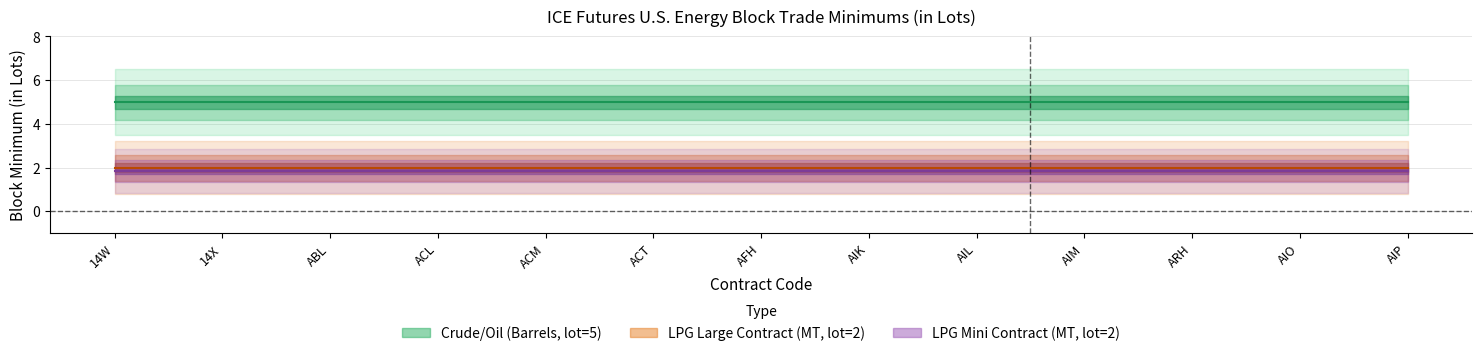

Between AIK and AIM, which is larger?

AIK